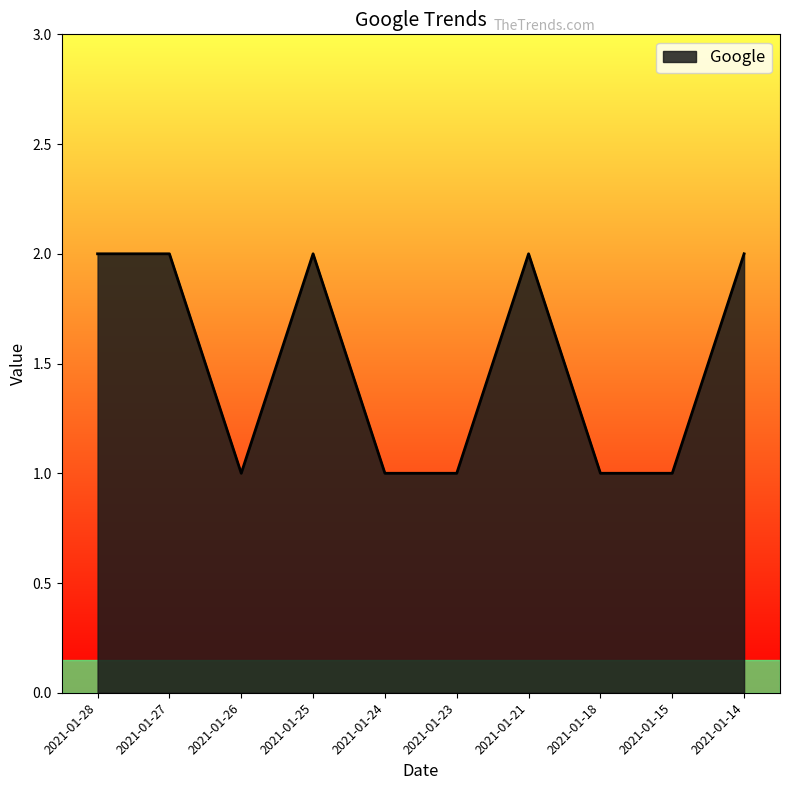

Is it true that the value at 2021-01-24 is 1?

True